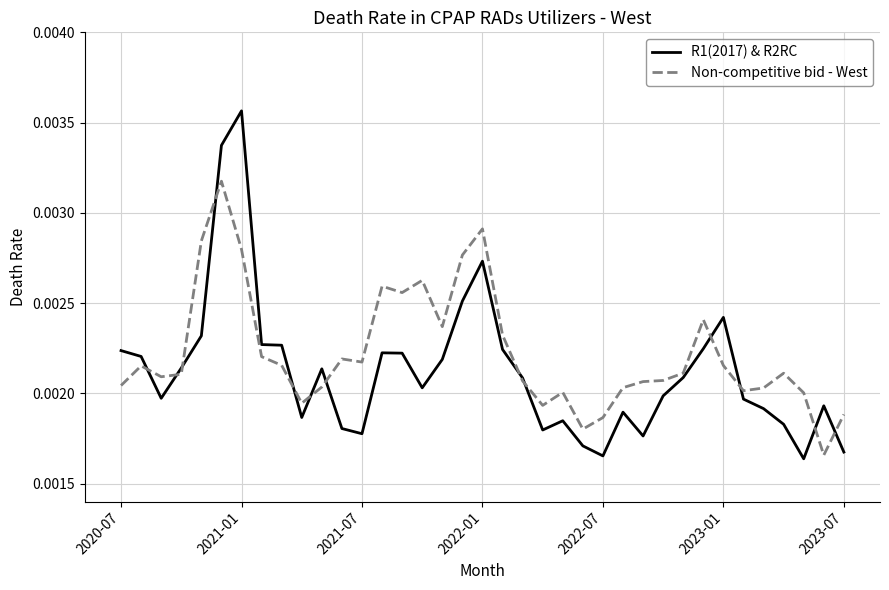

Which series has the widest spread of values?

R1(2017) & R2RC